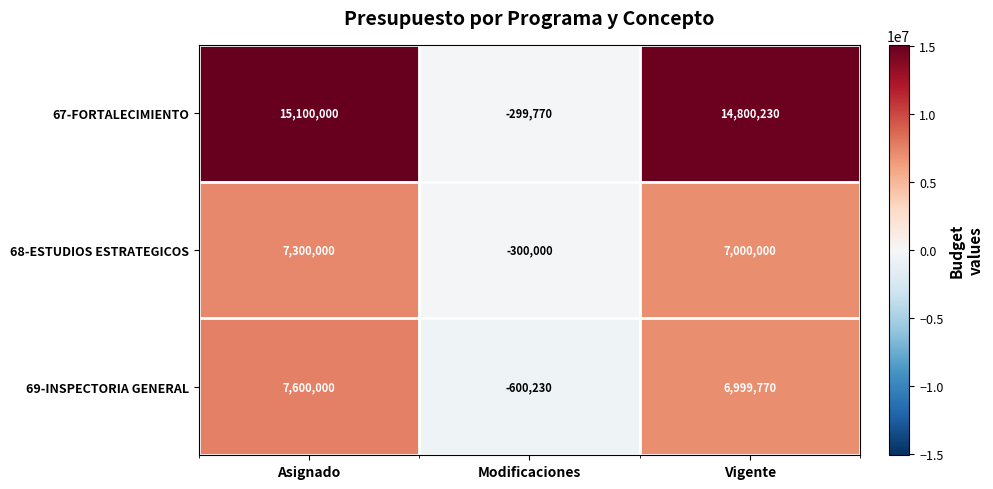

How many values in 67-FORTALECIMIENTO are above zero?

2